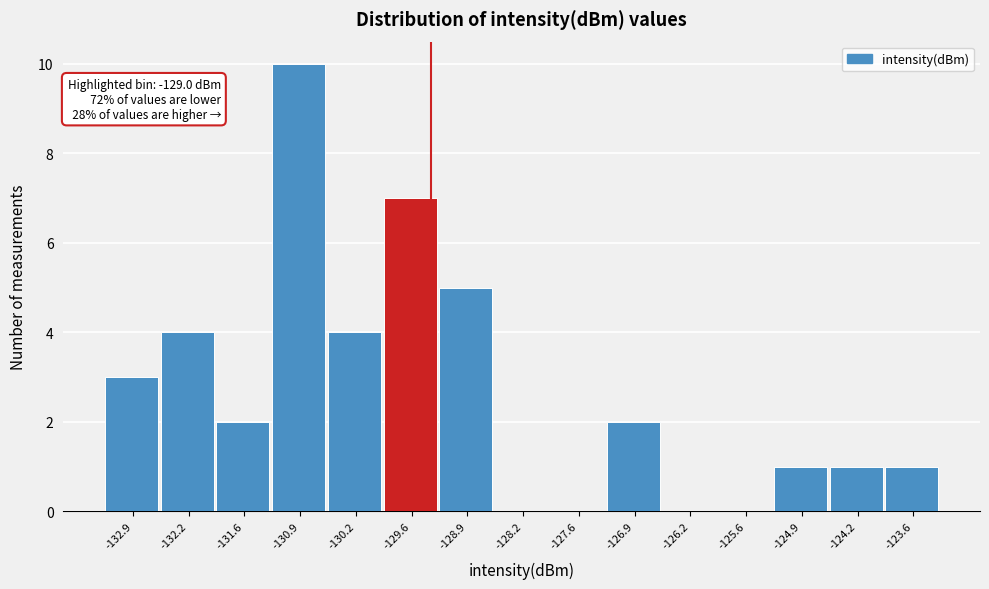

Reading right to left, what are all the values shown in this chart?

-123.6=1	-124.2=1	-124.9=1	-125.6=0	-126.2=0	-126.9=2	-127.6=0	-128.2=0	-128.9=5	-129.6=7	-130.2=4	-130.9=10	-131.6=2	-132.2=4	-132.9=3